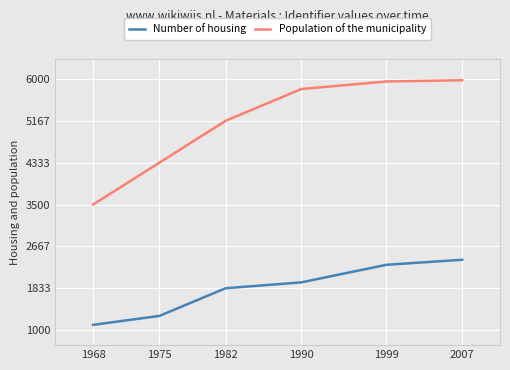

How many lines are shown in the chart?

2